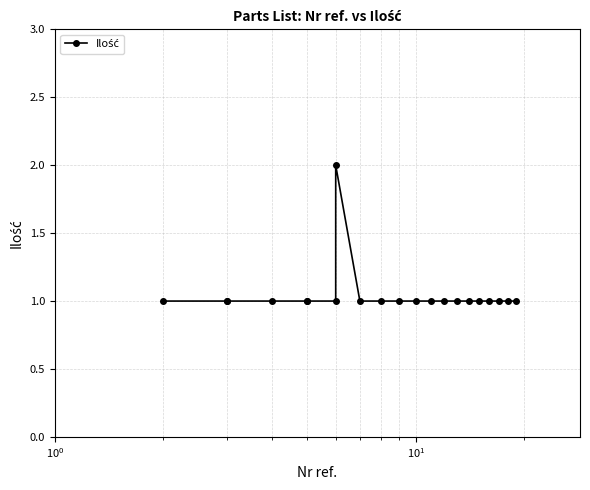

What is the maximum value shown in the chart?

2